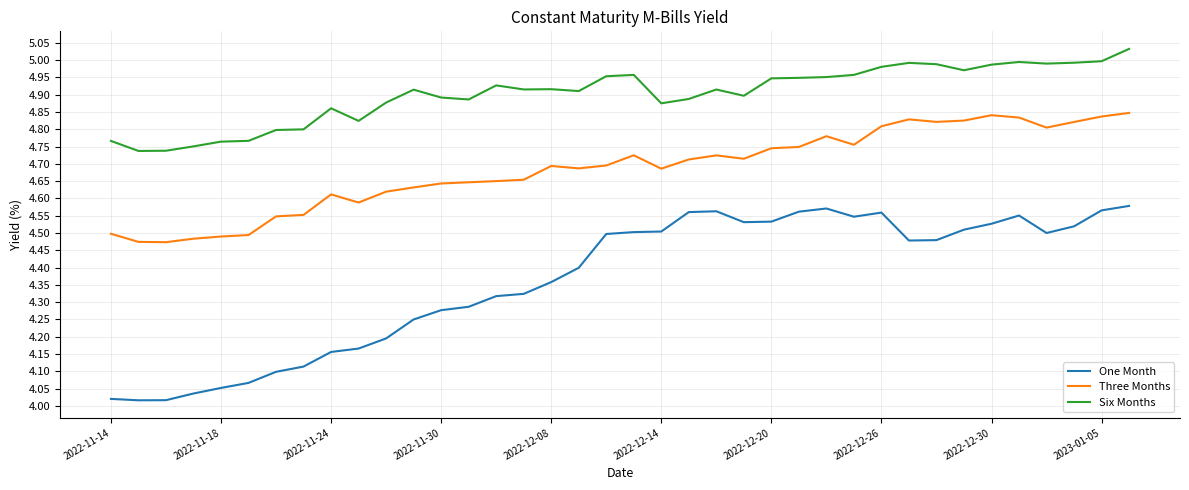

True or false: Three Months and Six Months intersect in this chart.

False